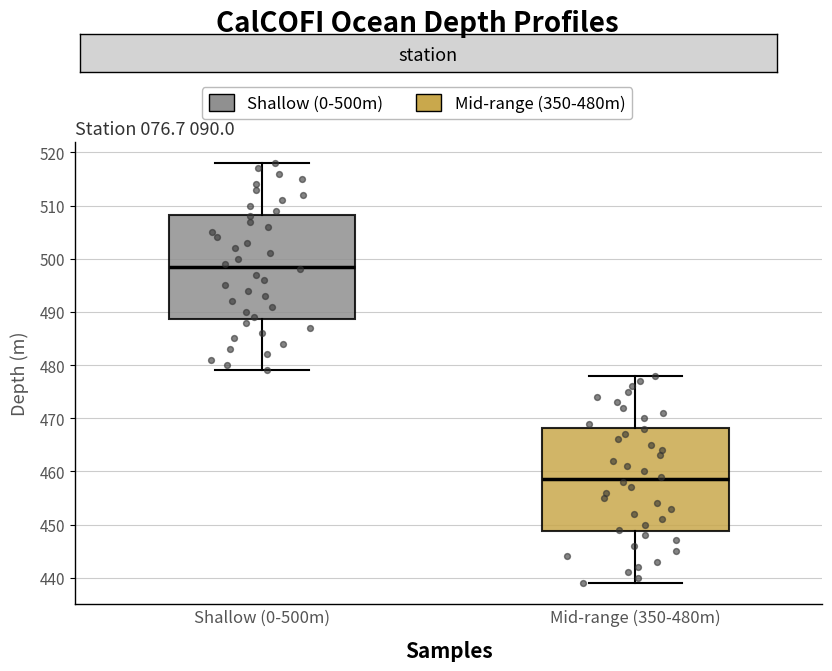

Reading left to right, transcribe this box plot: for each box, give where its median line is, the range the box spans, and where its two whiskers end, as read against the y-axis. The values are not printed on the chart, so give them approximately, as read against the axis.

Shallow (0-500m): median 499, box 489 to 508, whiskers 479 to 518
Mid-range (350-480m): median 459, box 449 to 468, whiskers 439 to 478